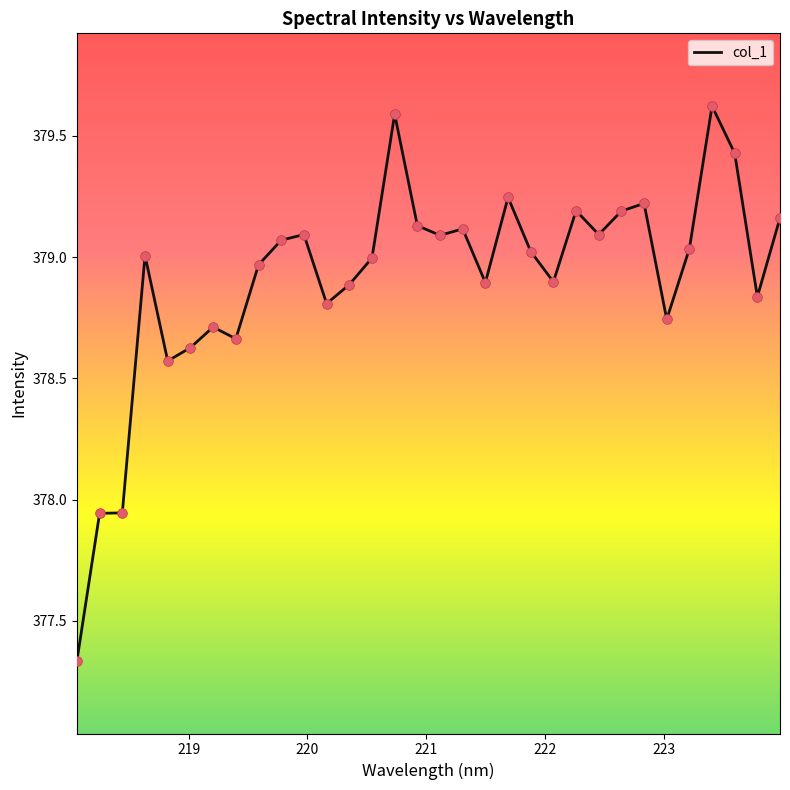

What is the difference between the maximum and minimum values?

2.3